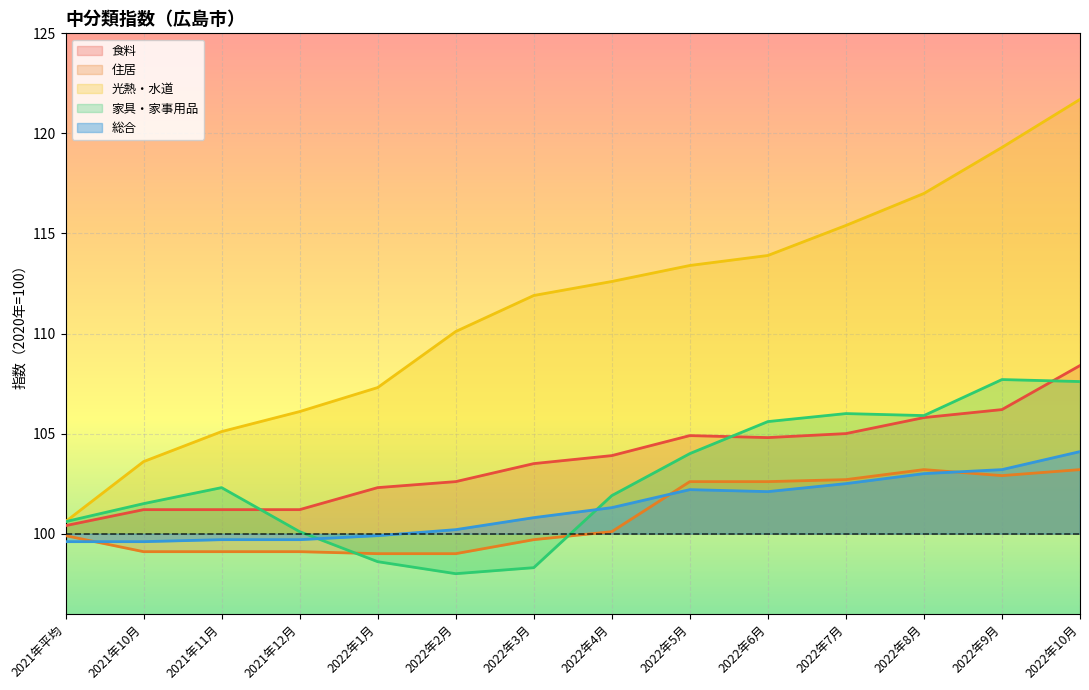

Reading right to left, list all the values displayed in this chart.

食料: 2022年10月=108.4	2022年9月=106.2	2022年8月=105.8	2022年7月=105.0	2022年6月=104.8	2022年5月=104.9	2022年4月=103.9	2022年3月=103.5	2022年2月=102.6	2022年1月=102.3	2021年12月=101.2	2021年11月=101.2	2021年10月=101.2	2021年平均=100.4
住居: 2022年10月=103.2	2022年9月=102.9	2022年8月=103.2	2022年7月=102.7	2022年6月=102.6	2022年5月=102.6	2022年4月=100.1	2022年3月=99.7	2022年2月=99.0	2022年1月=99.0	2021年12月=99.1	2021年11月=99.1	2021年10月=99.1	2021年平均=99.9
光熱・水道: 2022年10月=121.7	2022年9月=119.3	2022年8月=117.0	2022年7月=115.4	2022年6月=113.9	2022年5月=113.4	2022年4月=112.6	2022年3月=111.9	2022年2月=110.1	2022年1月=107.3	2021年12月=106.1	2021年11月=105.1	2021年10月=103.6	2021年平均=100.6
家具・家事用品: 2022年10月=107.6	2022年9月=107.7	2022年8月=105.9	2022年7月=106.0	2022年6月=105.6	2022年5月=104.0	2022年4月=101.9	2022年3月=98.3	2022年2月=98.0	2022年1月=98.6	2021年12月=100.1	2021年11月=102.3	2021年10月=101.5	2021年平均=100.6
総合: 2022年10月=104.1	2022年9月=103.2	2022年8月=103.0	2022年7月=102.5	2022年6月=102.1	2022年5月=102.2	2022年4月=101.3	2022年3月=100.8	2022年2月=100.2	2022年1月=99.9	2021年12月=99.7	2021年11月=99.7	2021年10月=99.6	2021年平均=99.6